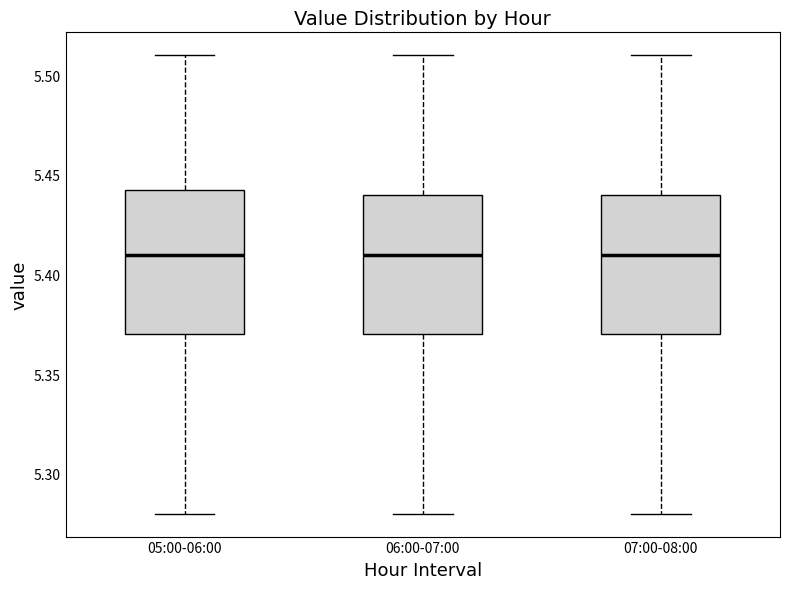

Reading left to right, read every box against the y-axis: the position of its median line, the range the box covers, and the ends of its whiskers. The values are not printed on the chart, so give them approximately, as read against the axis.

05:00-06:00: median 5.410, box 5.370 to 5.445, whiskers 5.280 to 5.510
06:00-07:00: median 5.410, box 5.370 to 5.440, whiskers 5.280 to 5.510
07:00-08:00: median 5.410, box 5.370 to 5.440, whiskers 5.280 to 5.510